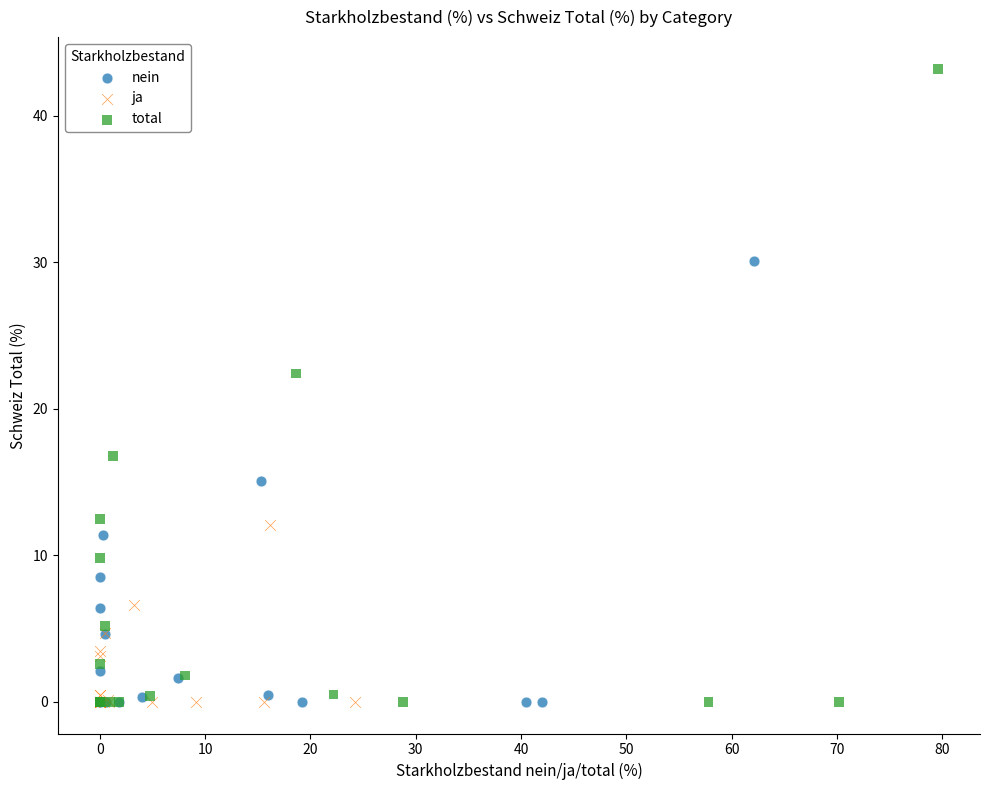

Which series contains the highest Y value?

total